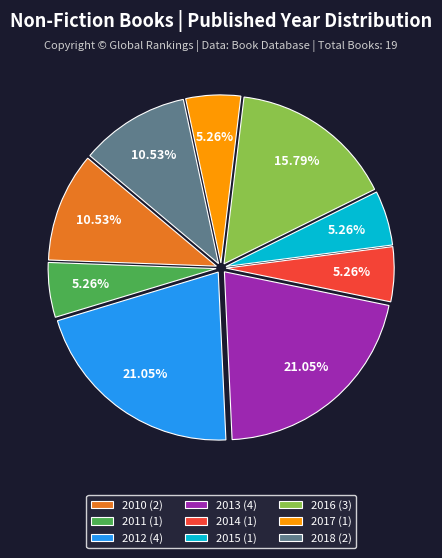

To the nearest percent, what percentage of the pie is 2012?

21%